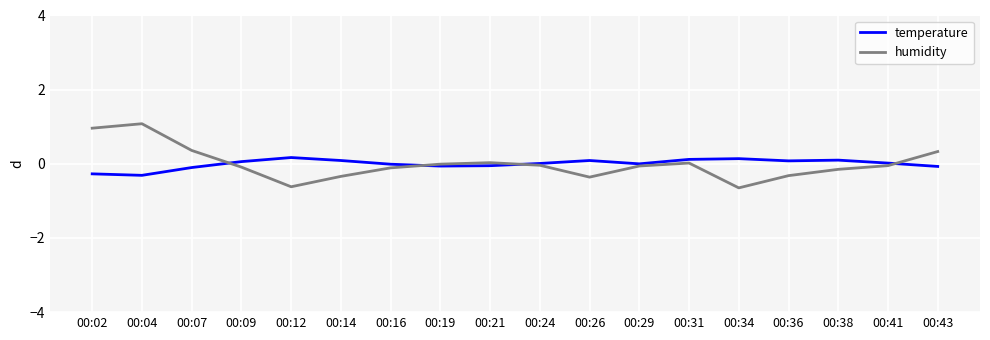

The value of humidity at 00:02 is 0.2. True or false?

False